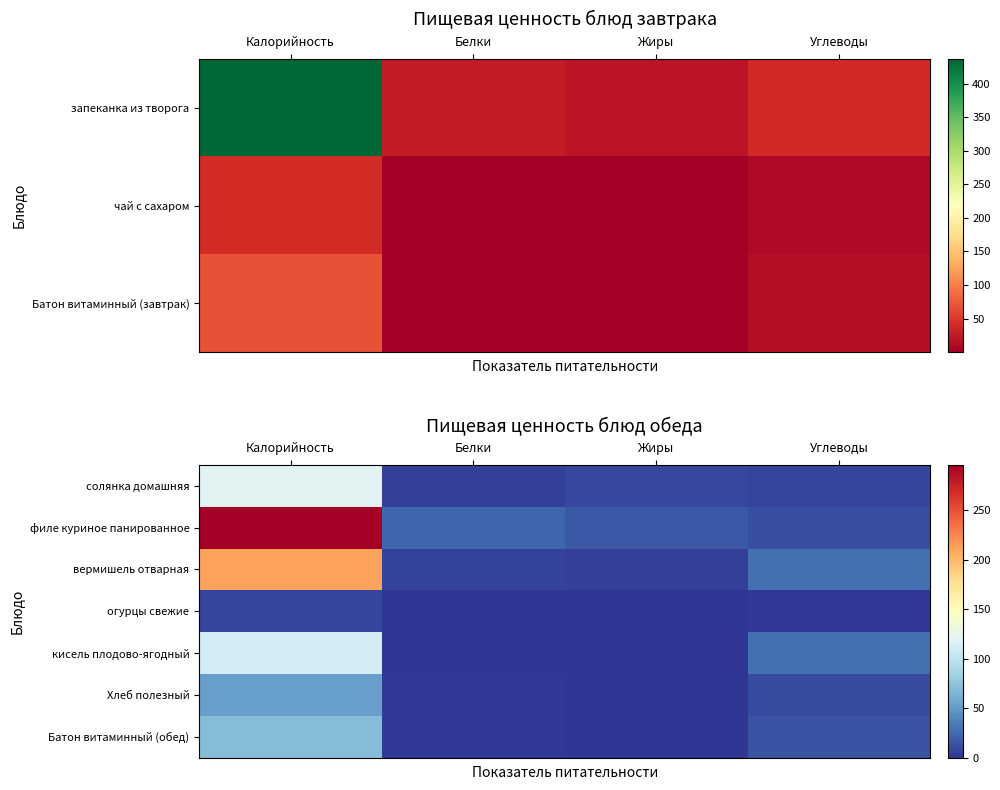

True or false: огурцы свежие has a value of 1.3 at Углеводы.

True